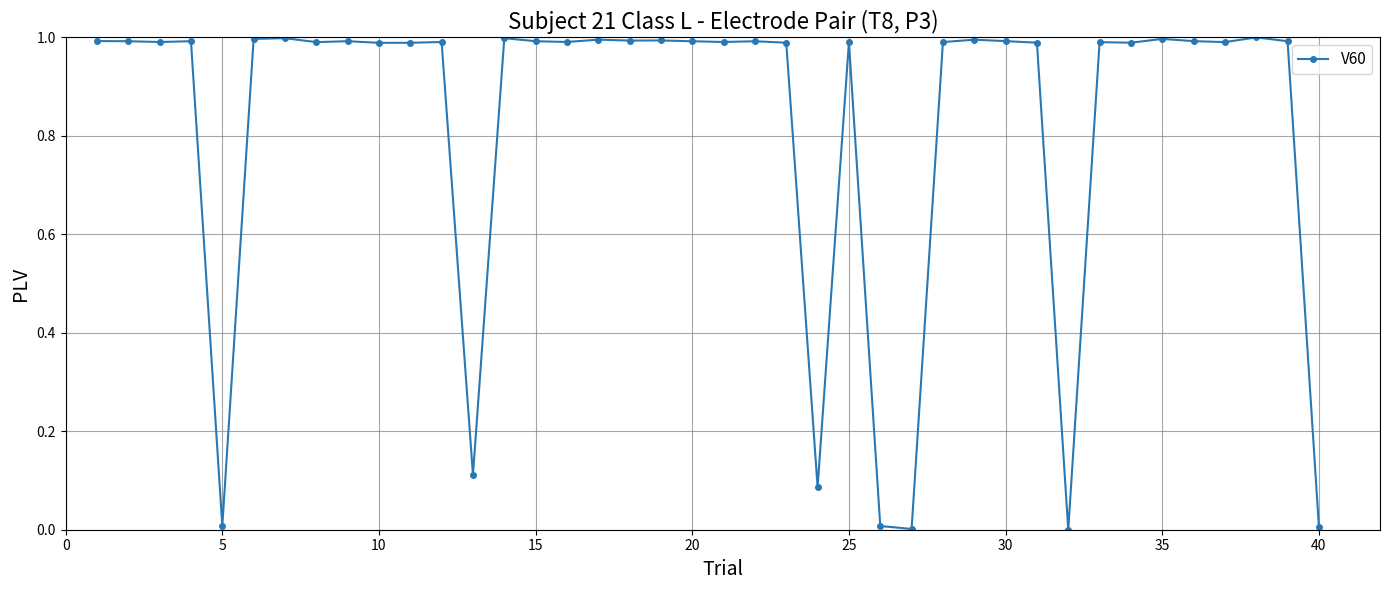

True or false: the data has more than 2 interior local peaks.

True